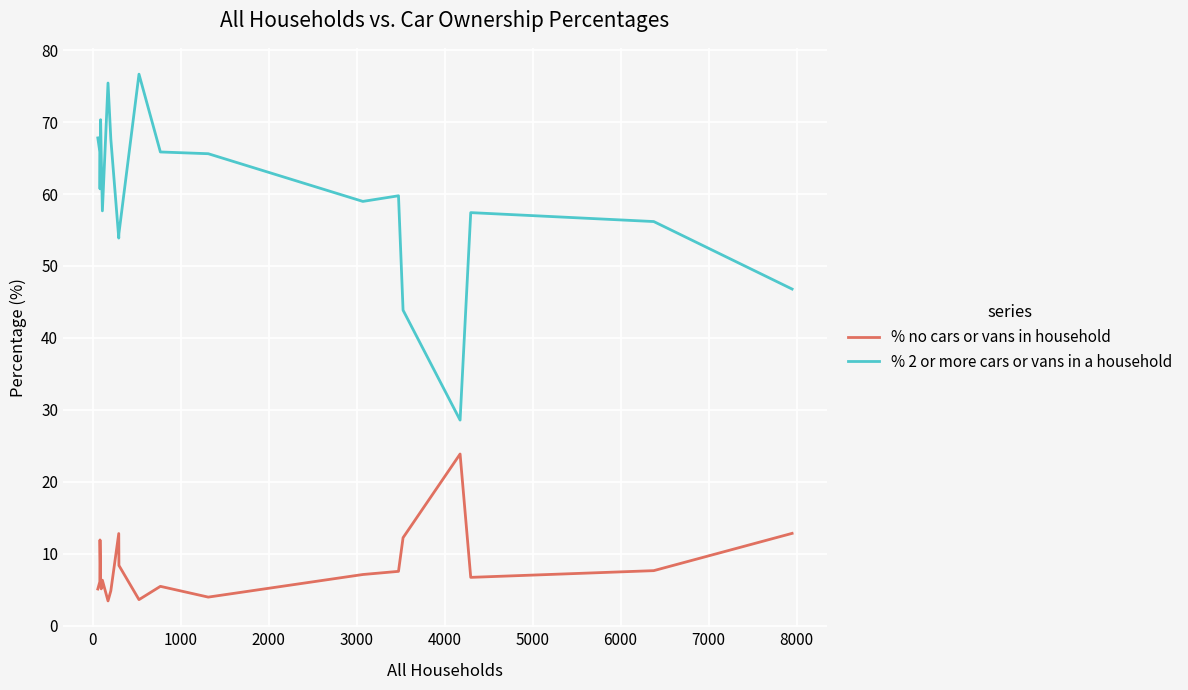

Which series has the largest total across all categories?

% 2 or more cars or vans in a household